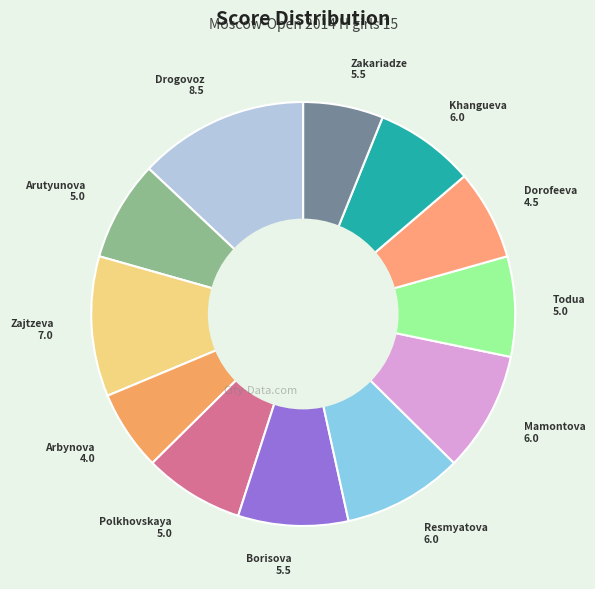

Is the sum of Arutyunova 5.0 and Zajtzeva 7.0 greater than half?

No